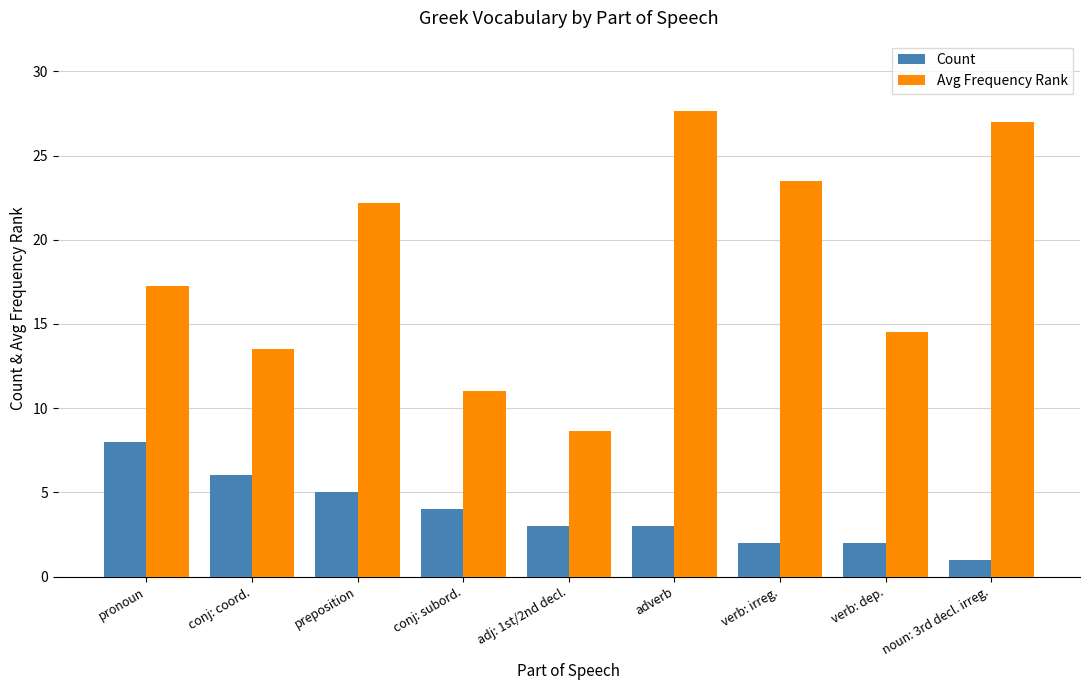

Does the chart contain any negative values?

No